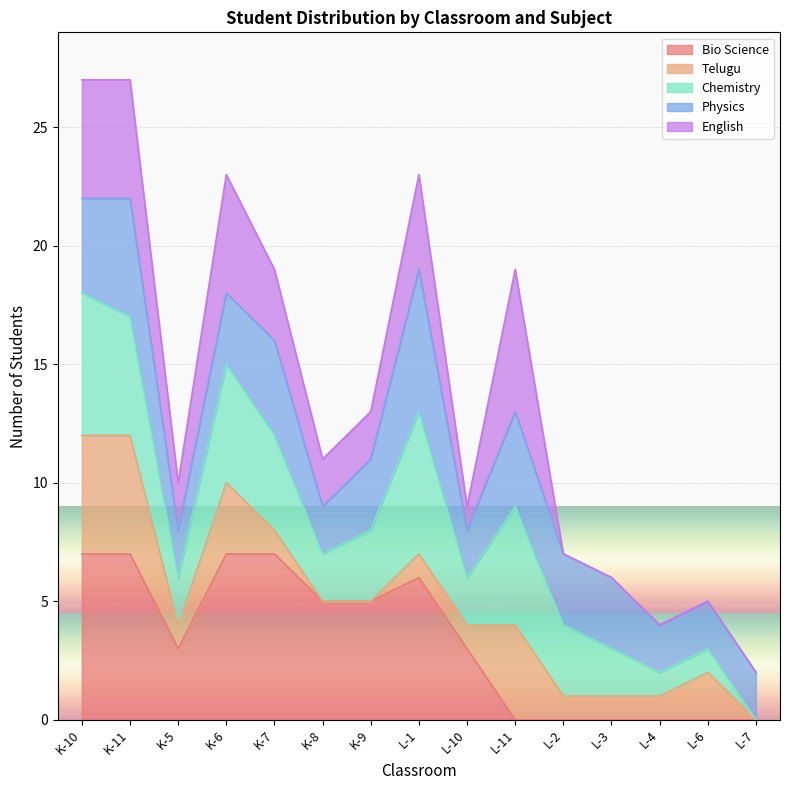

Is it true that Bio Science equals 3 at K-5?

True